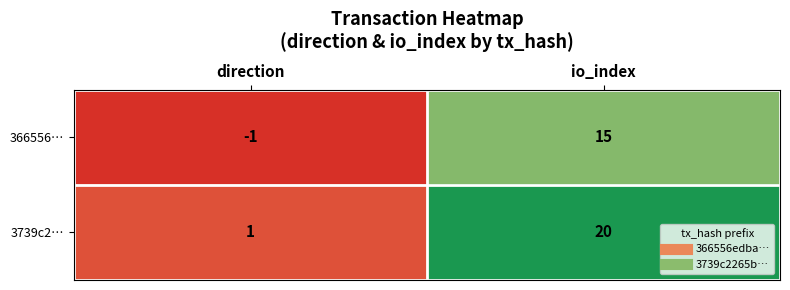

List the series in order of their peak value, highest first.

3739c2…, 366556…